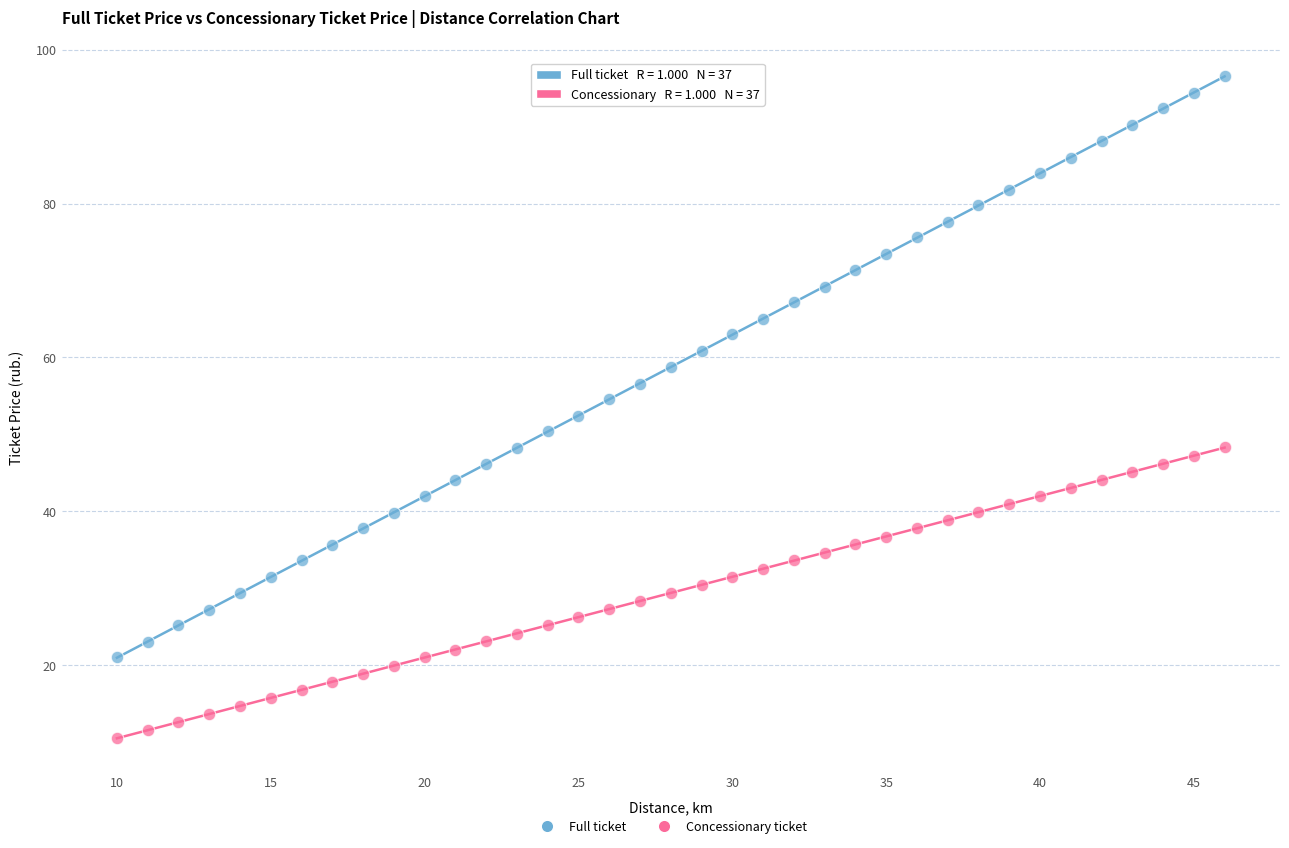

Which series contains the lowest Y value?

Concessionary ticket